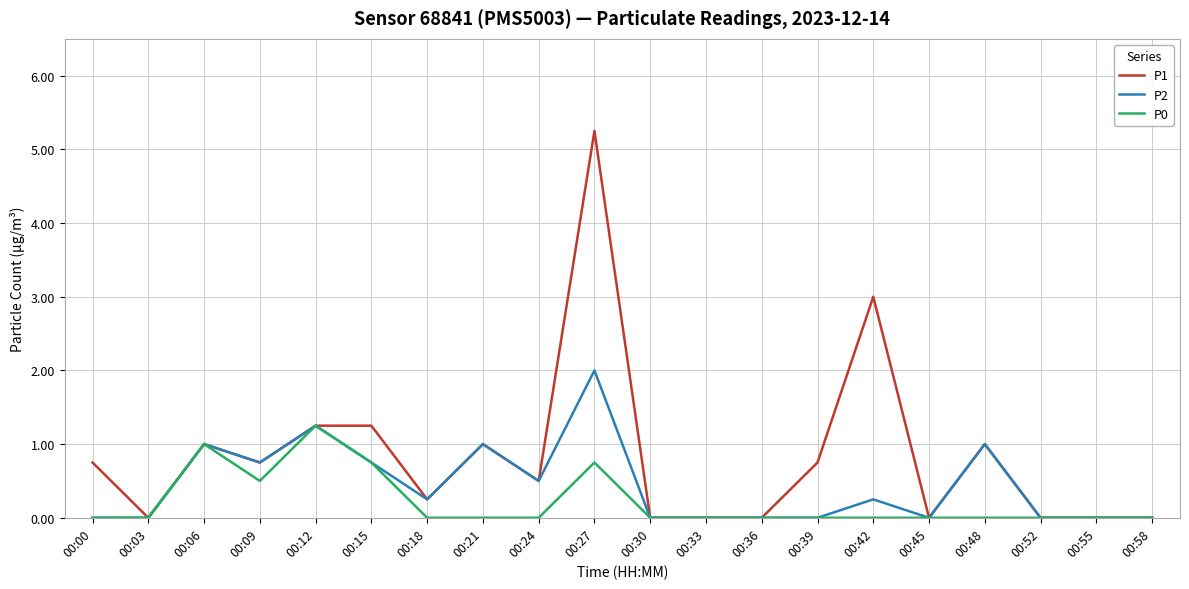

What are all the series names shown in the legend?

P1, P2, P0